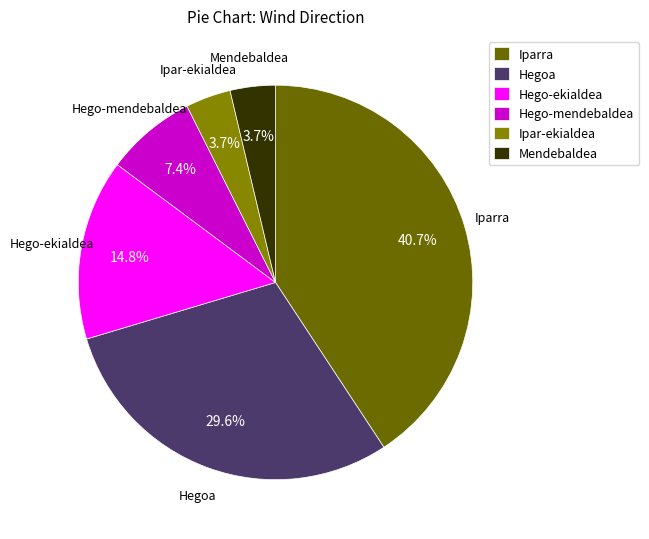

Which slice is the largest?

Iparra